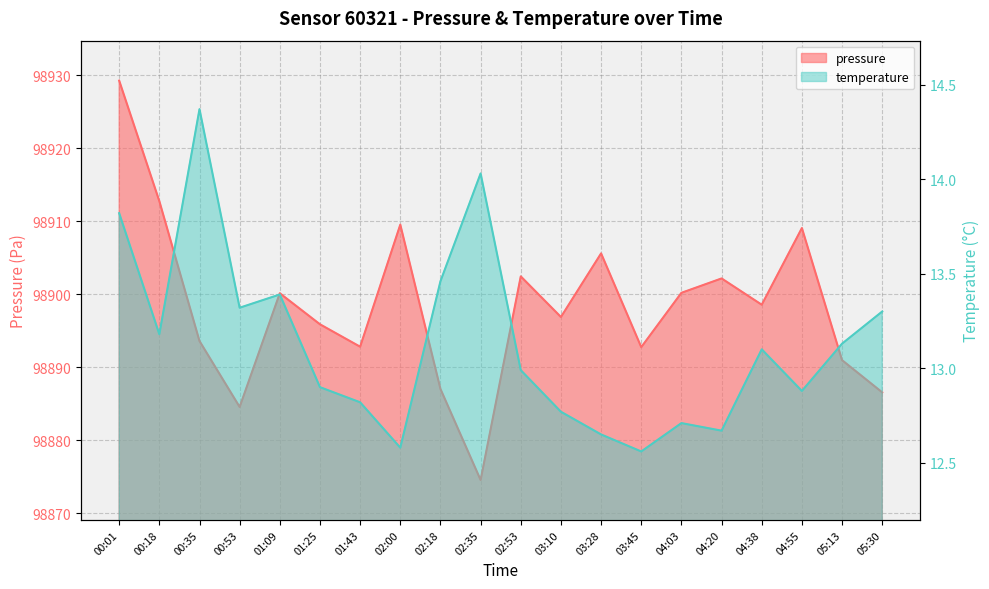

What is the difference between the second highest and minimum values in the pressure series?

38.2